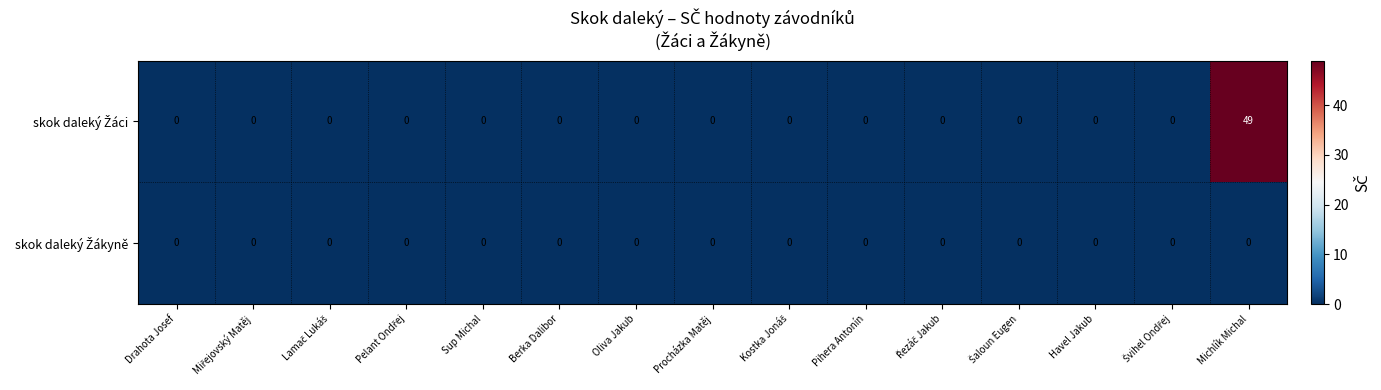

How many data points does each series have?

15